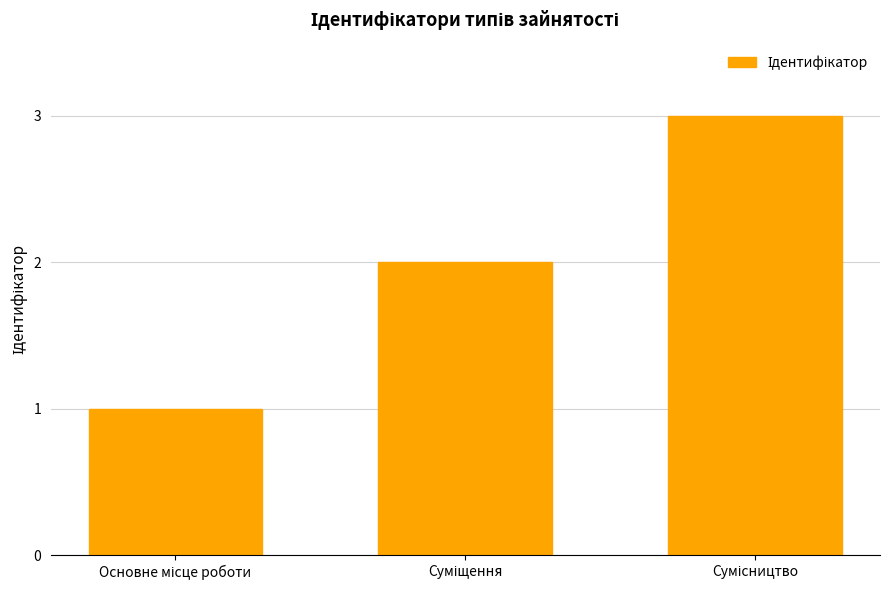

How many data points does each series have?

3